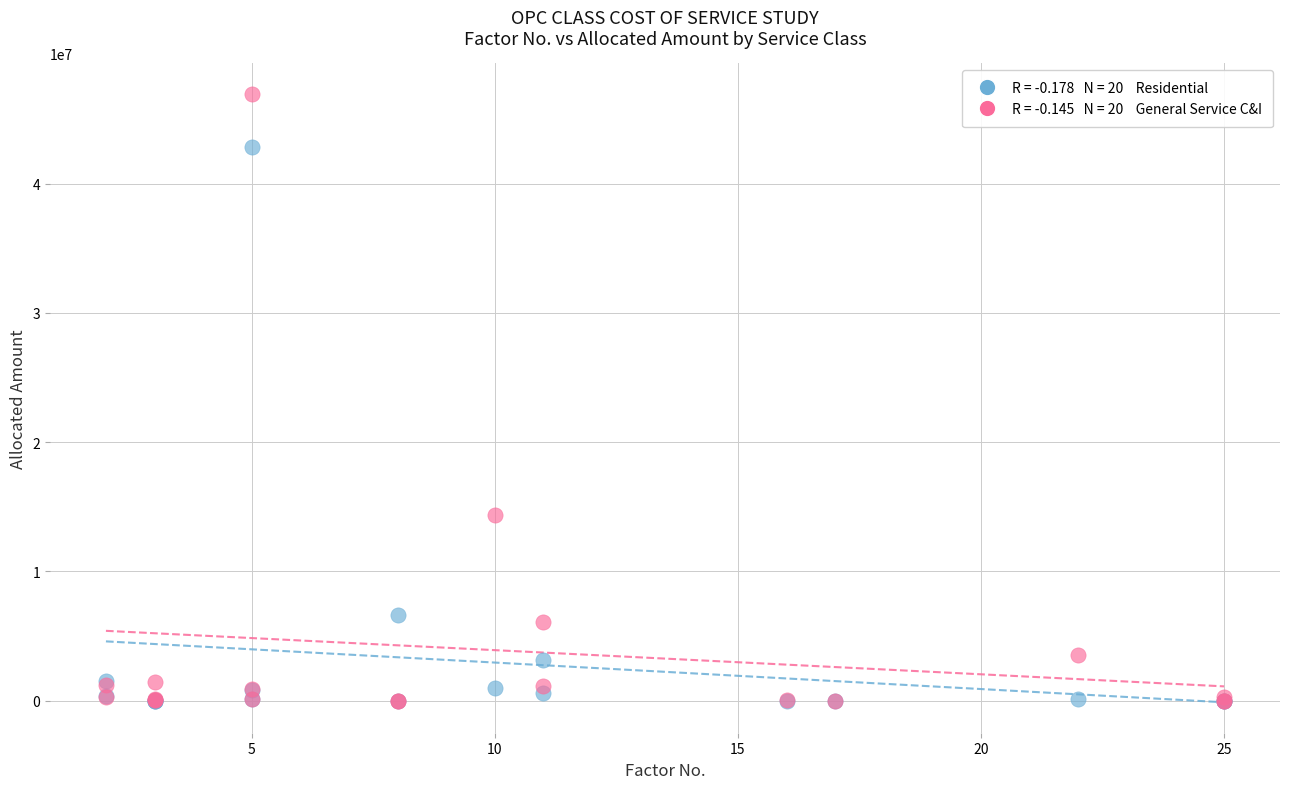

Across all series, what Y value is closest to 23479491?

14366020.6